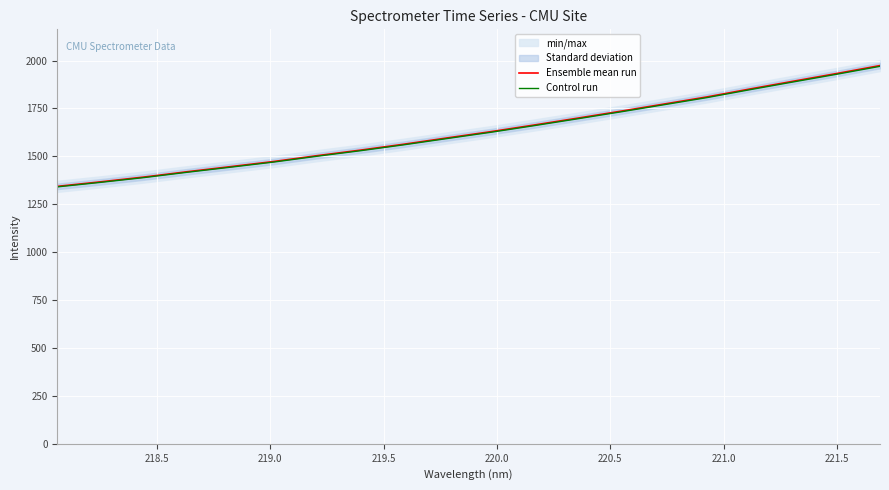

What is the maximum value for Control run?

1969.7